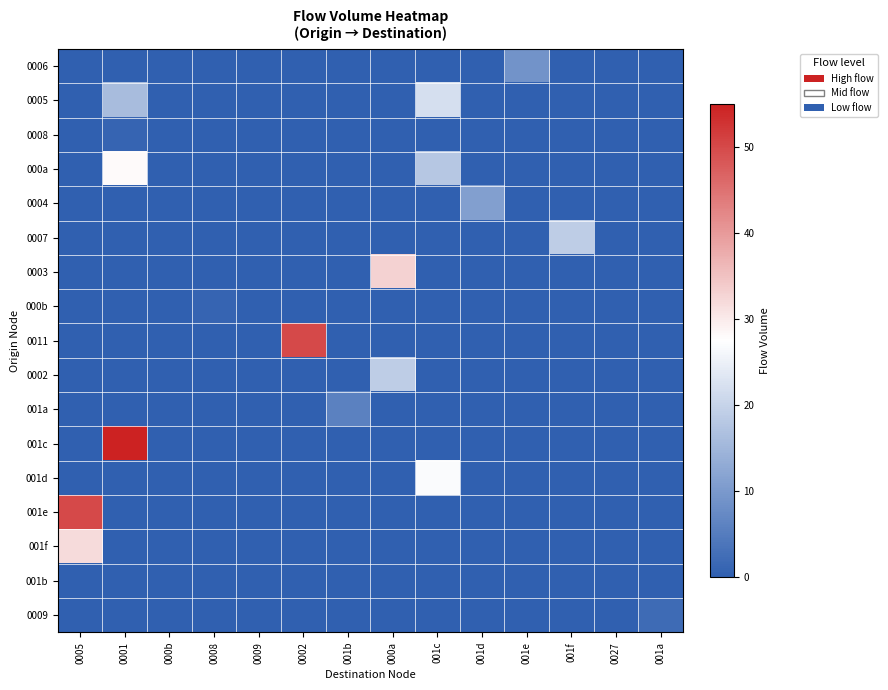

Which series has the widest spread of values?

001c